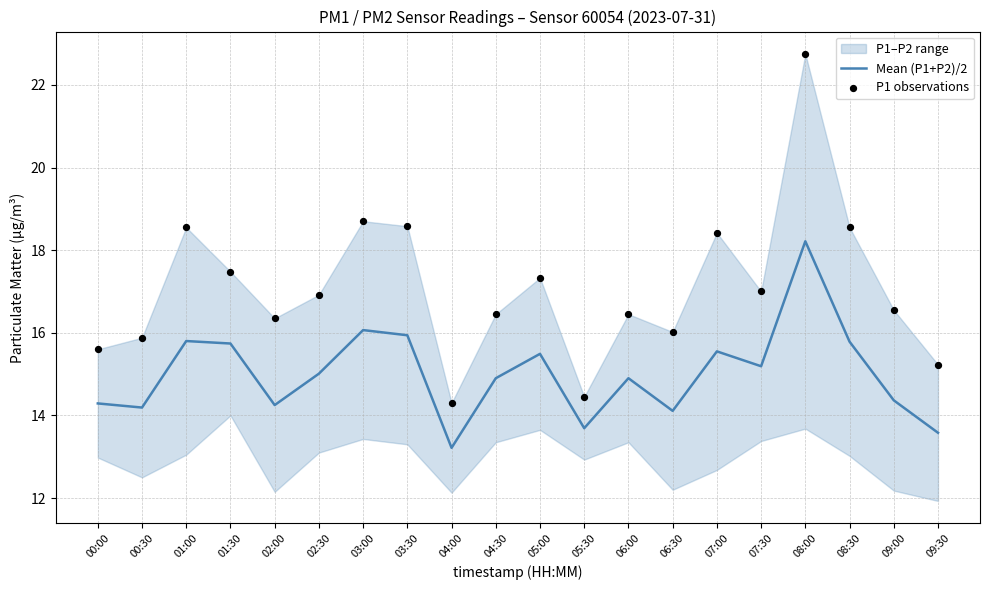

Which series has the largest Y range (max minus min)?

P1 observations